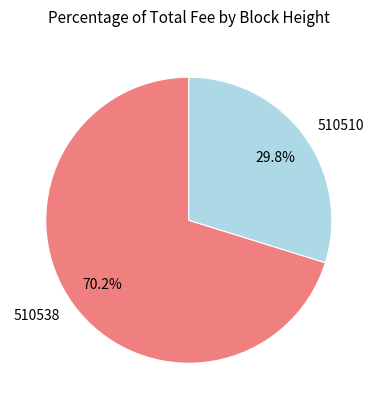

How much of the chart is everything except 510510?

70.2%